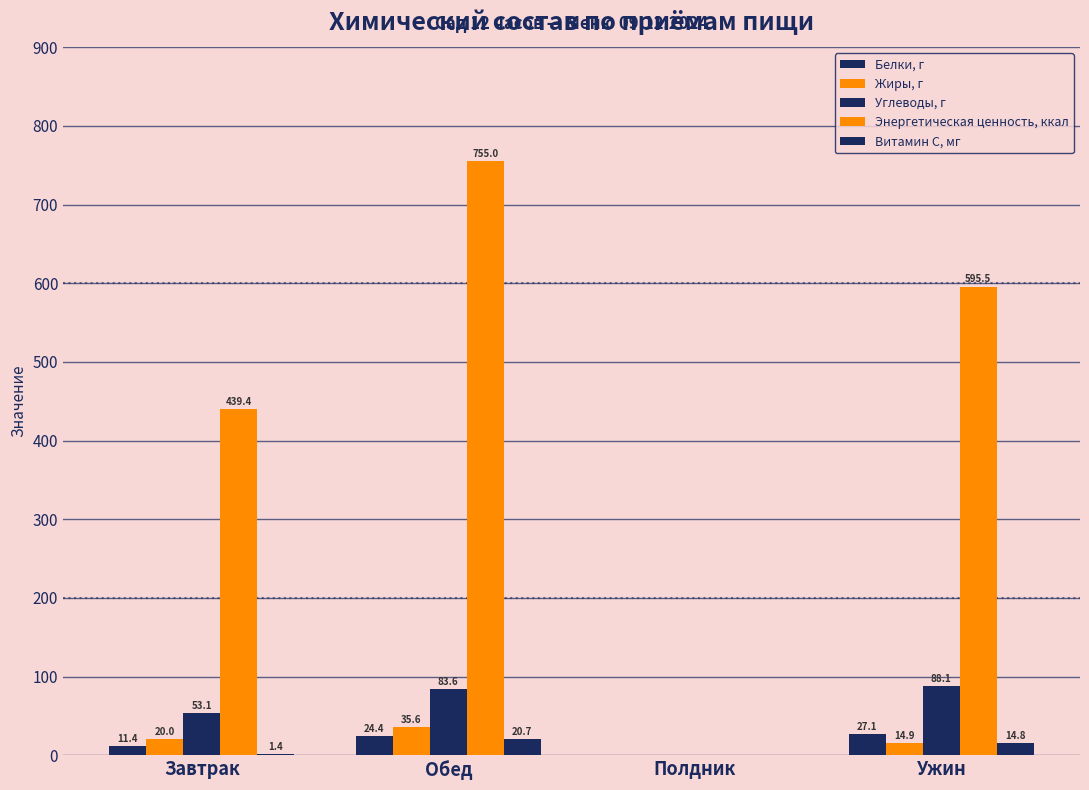

How many positive values does the Белки, г series have?

3